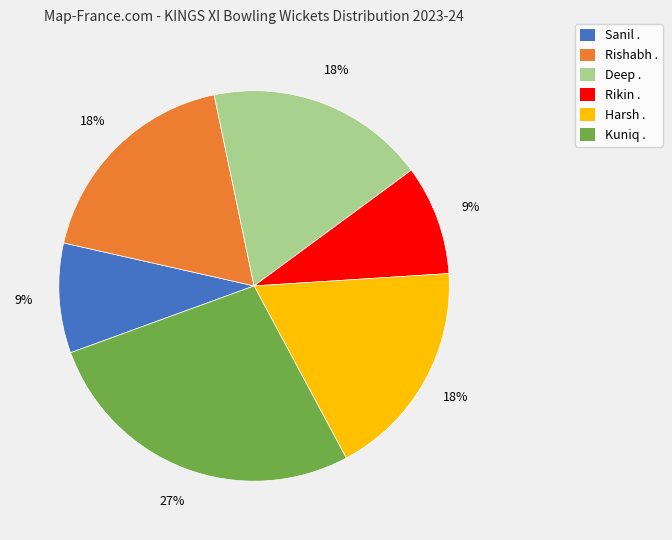

Does any single category account for the majority?

No